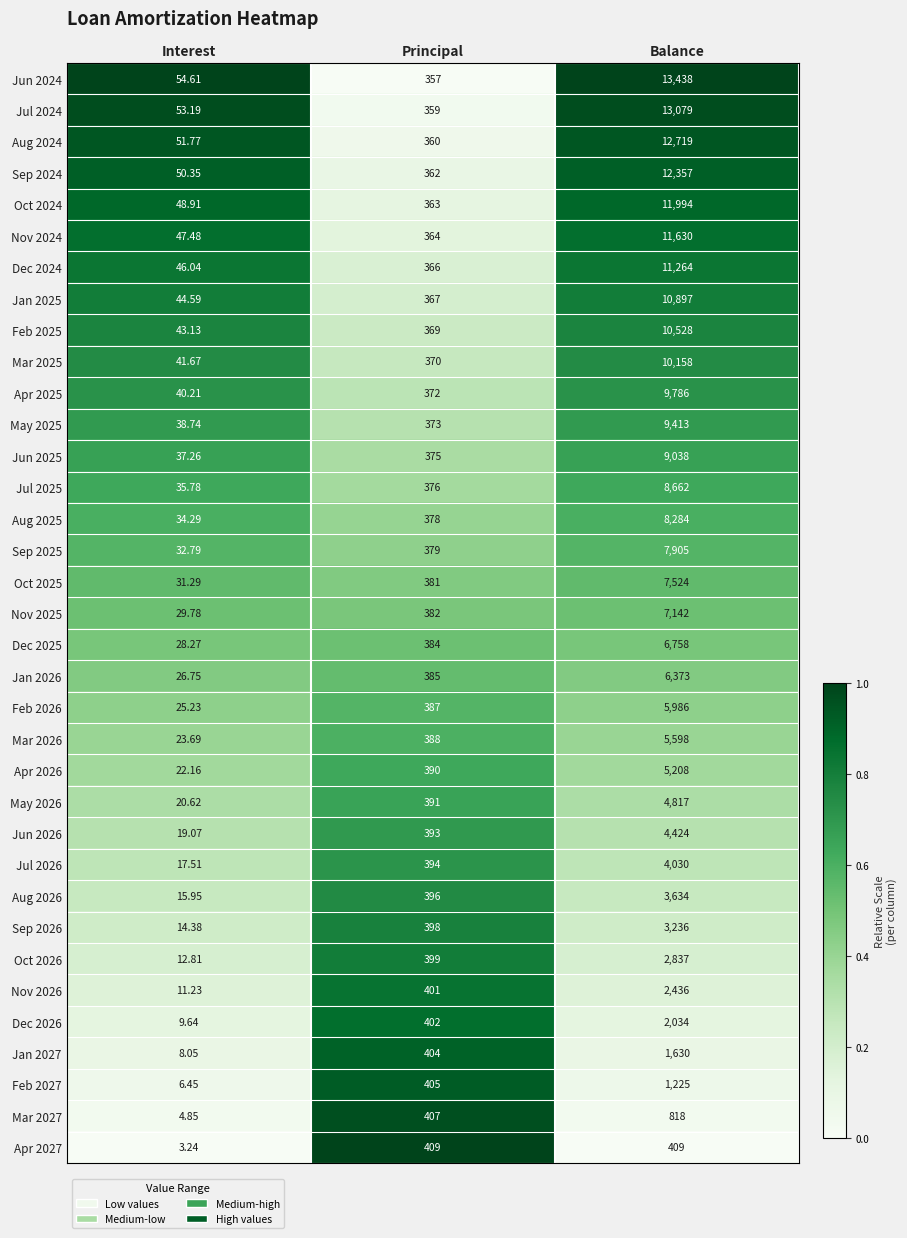

List the series in order of their peak value, highest first.

Jun 2024, Jul 2024, Aug 2024, Sep 2024, Oct 2024, Nov 2024, Dec 2024, Jan 2025, Feb 2025, Mar 2025, Apr 2025, May 2025, Jun 2025, Jul 2025, Aug 2025, Sep 2025, Oct 2025, Nov 2025, Dec 2025, Jan 2026, Feb 2026, Mar 2026, Apr 2026, May 2026, Jun 2026, Jul 2026, Aug 2026, Sep 2026, Oct 2026, Nov 2026, Dec 2026, Jan 2027, Feb 2027, Mar 2027, Apr 2027